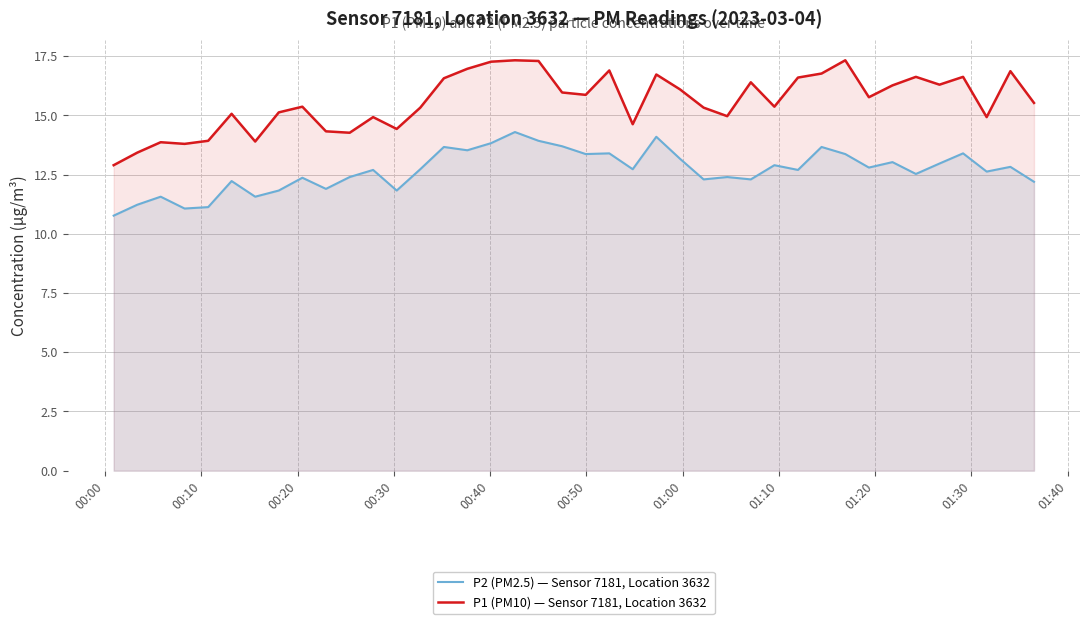

Which series has the largest total across all categories?

P1 (PM10) — Sensor 7181, Location 3632